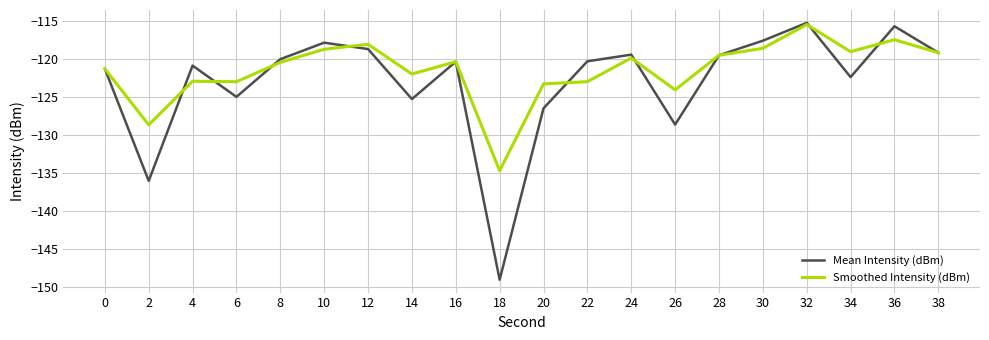

At which category is the sum across all series the highest?

32